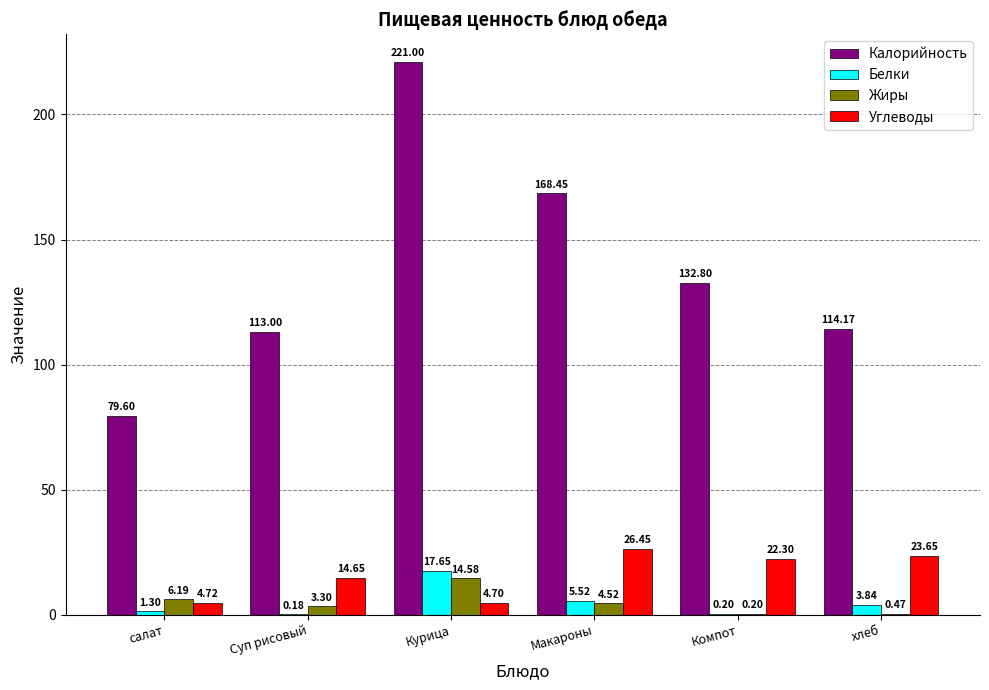

Between Курица and Компот, which series saw the biggest shift?

Калорийность